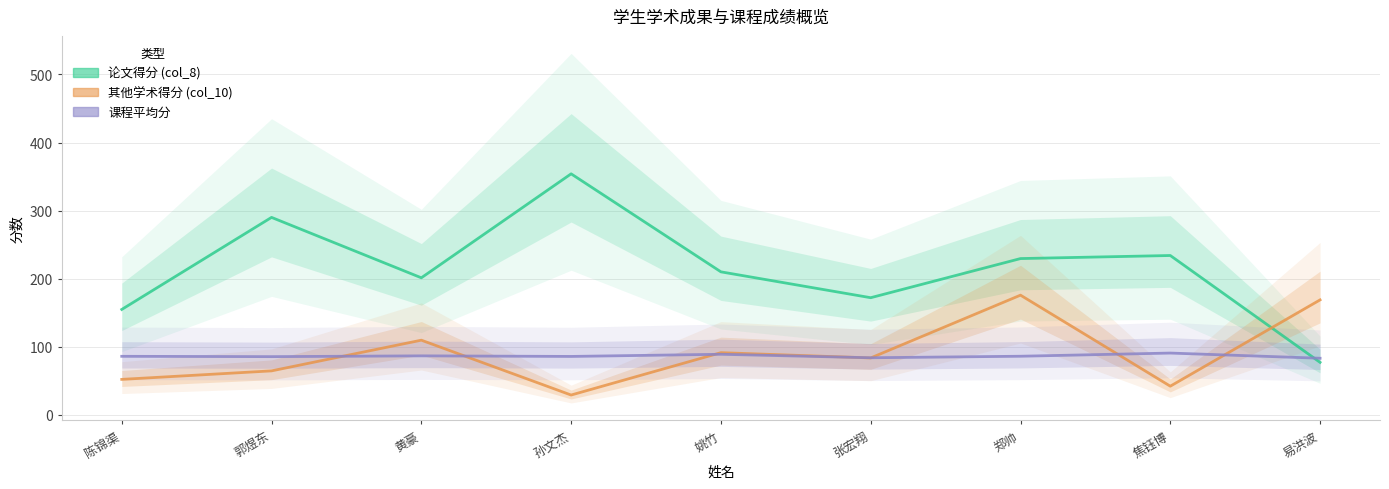

Is the value of 论文得分 (col_8) at 黄豪 greater than the value of 课程平均分 at 郭煜东?

Yes